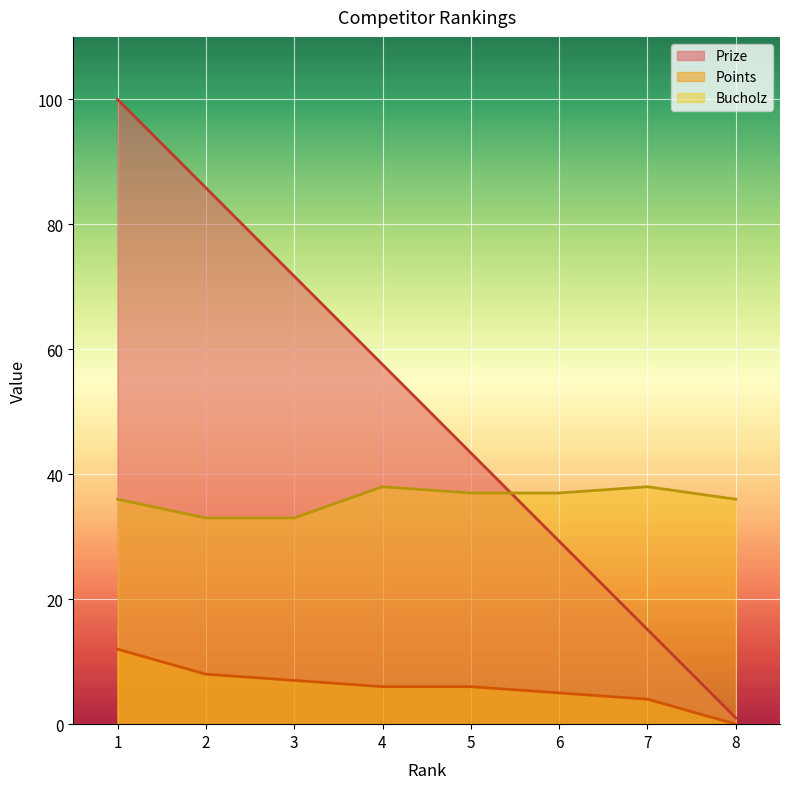

What are all the series names shown in the legend?

Prize, Points, Bucholz